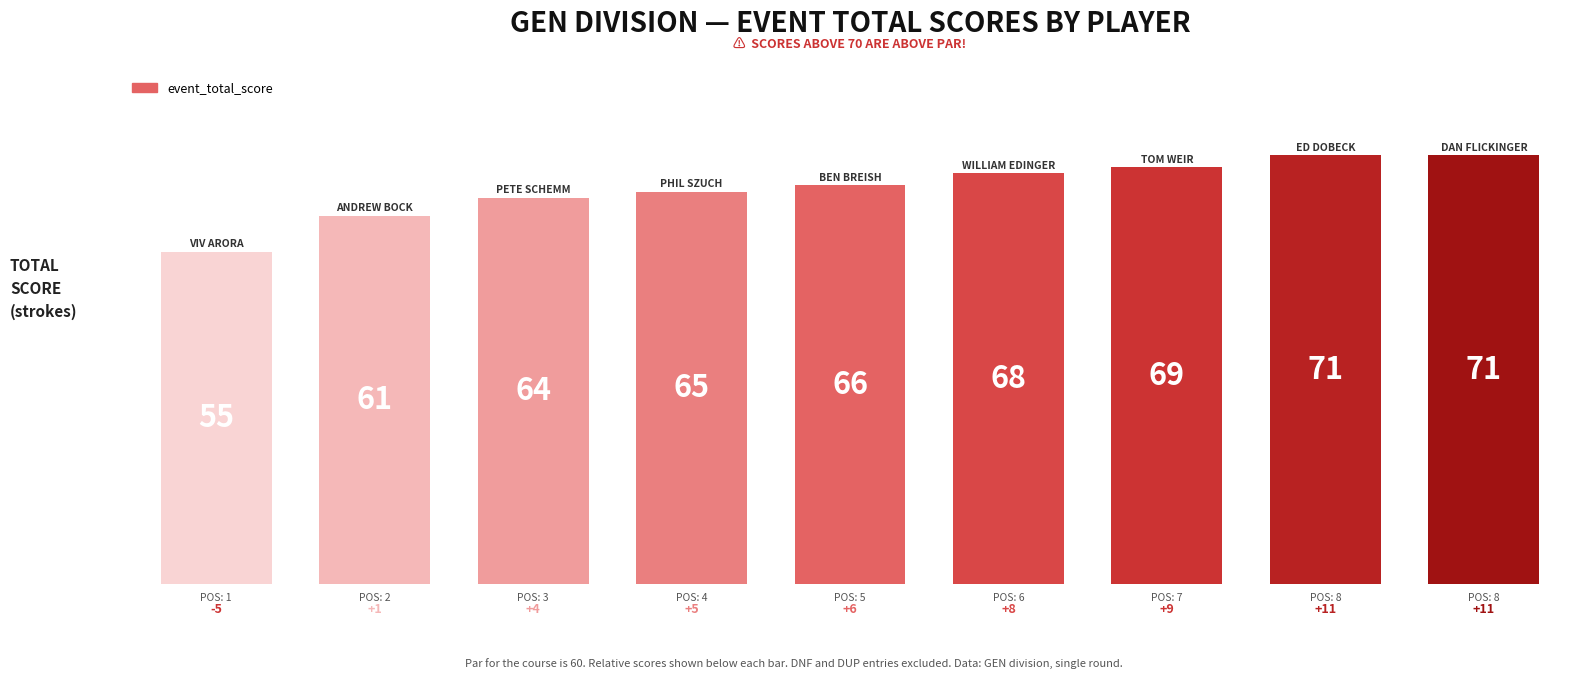

What is the difference between the second highest and minimum values?

16